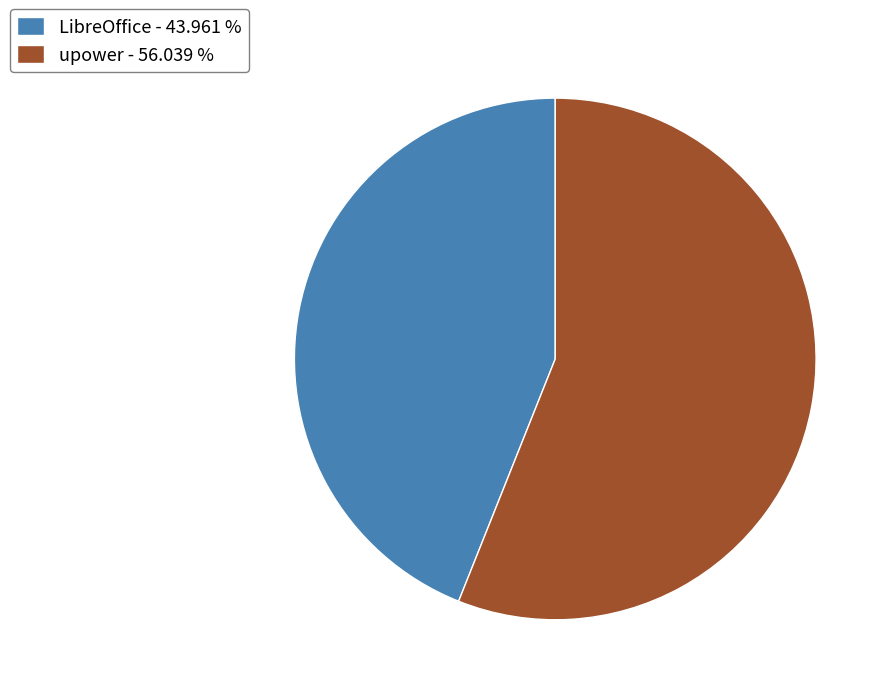

Which slice is the smallest?

LibreOffice